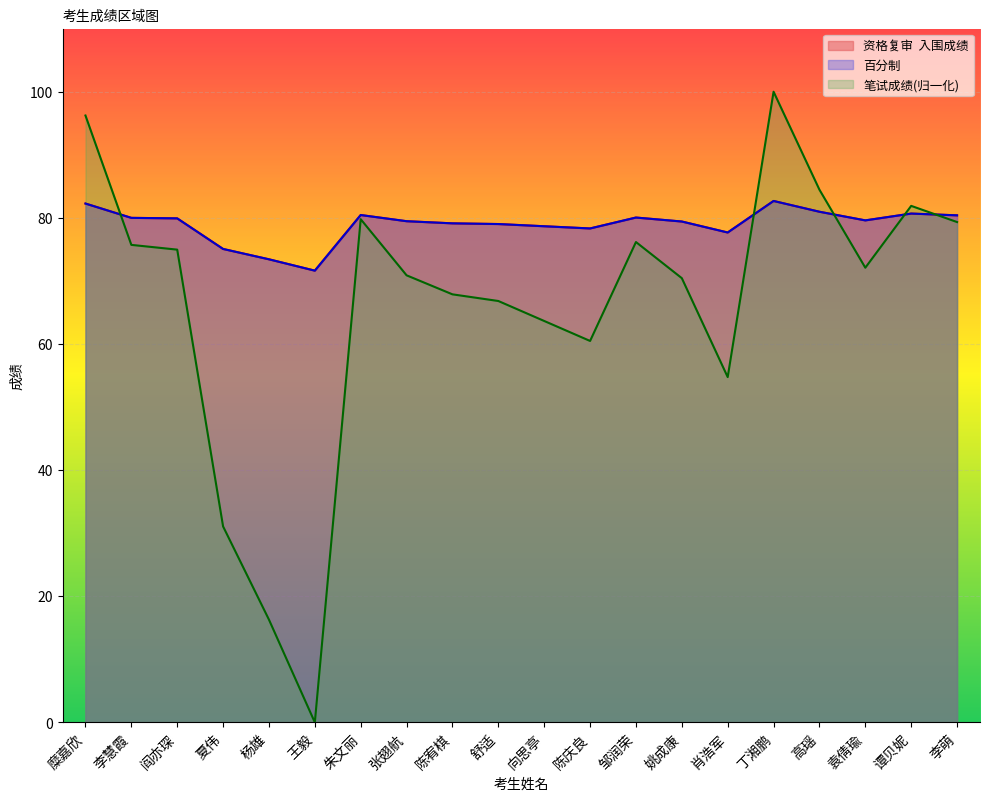

What is the sum of all 笔试成绩 values?

1322.9